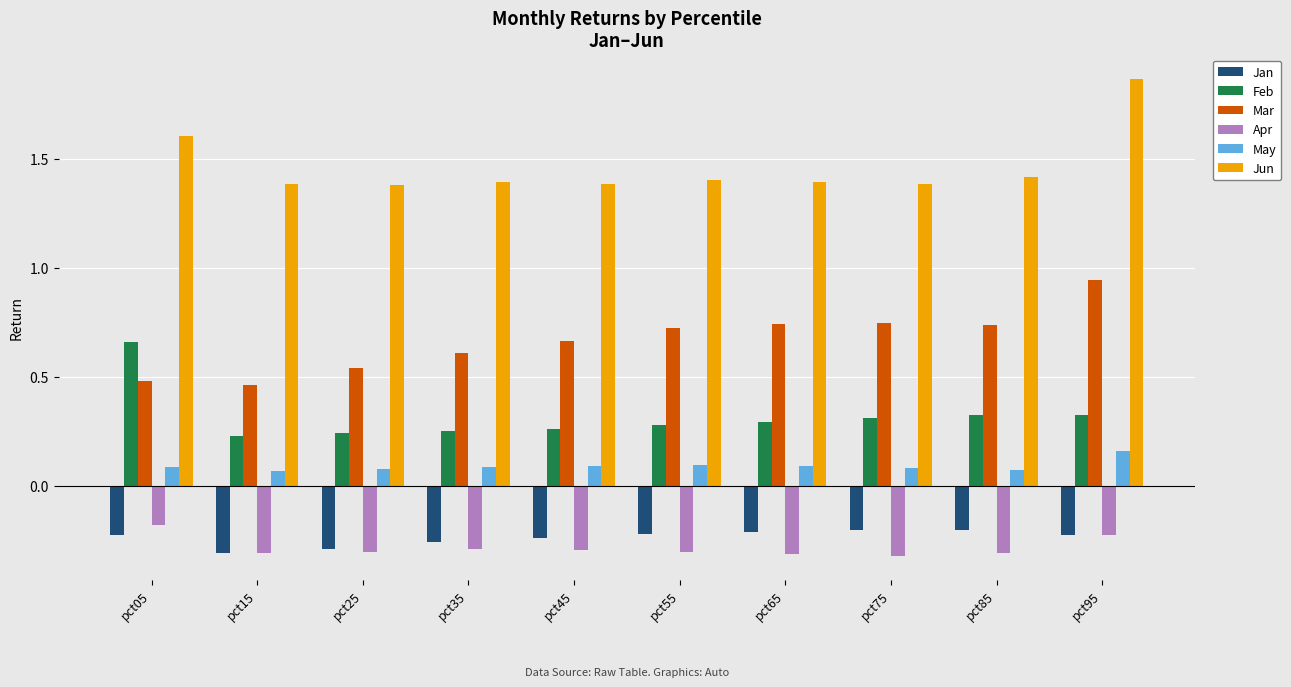

At which label is Mar closest to 0?

pct15